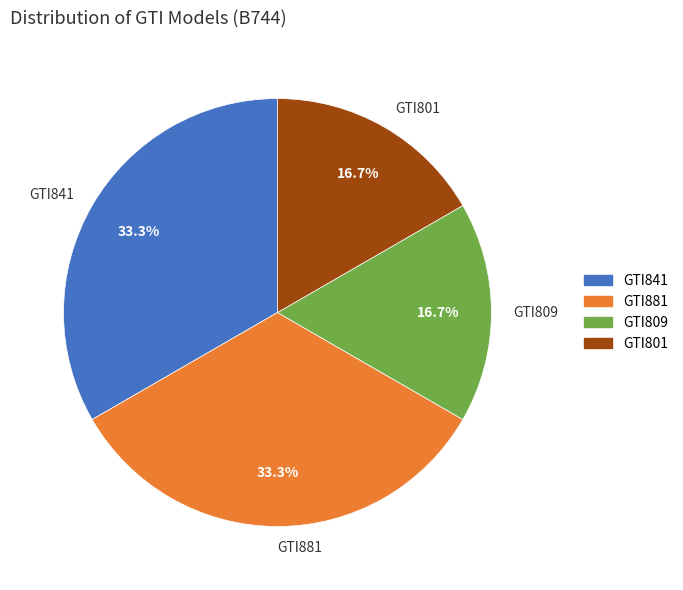

Does any single category account for the majority?

No